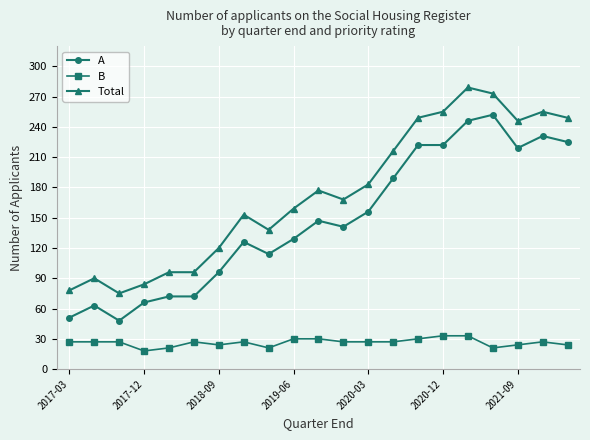

True or false: Total and B intersect in this chart.

False